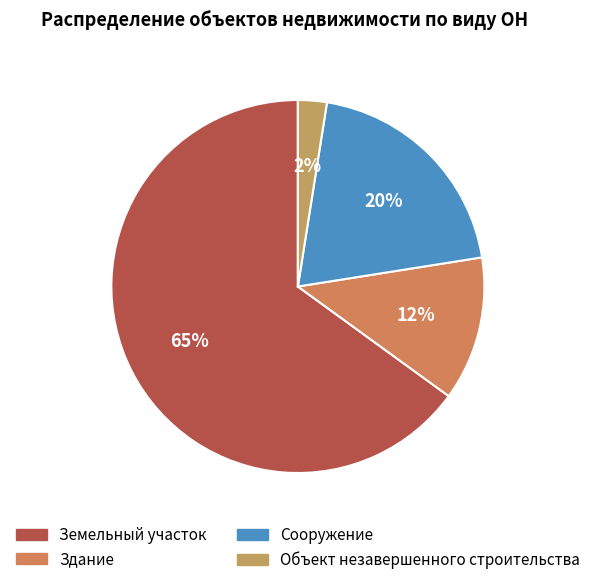

Rank the categories by value from lowest to highest.

Объект незавершенного строительства, Здание, Сооружение, Земельный участок